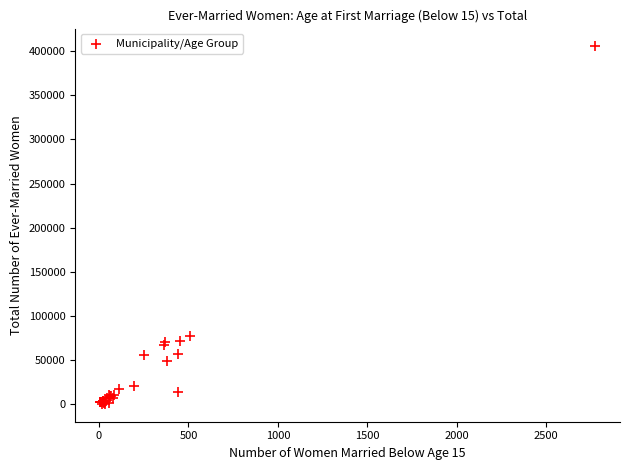

What Y value in the scatter plot is closest to 202980?

77845